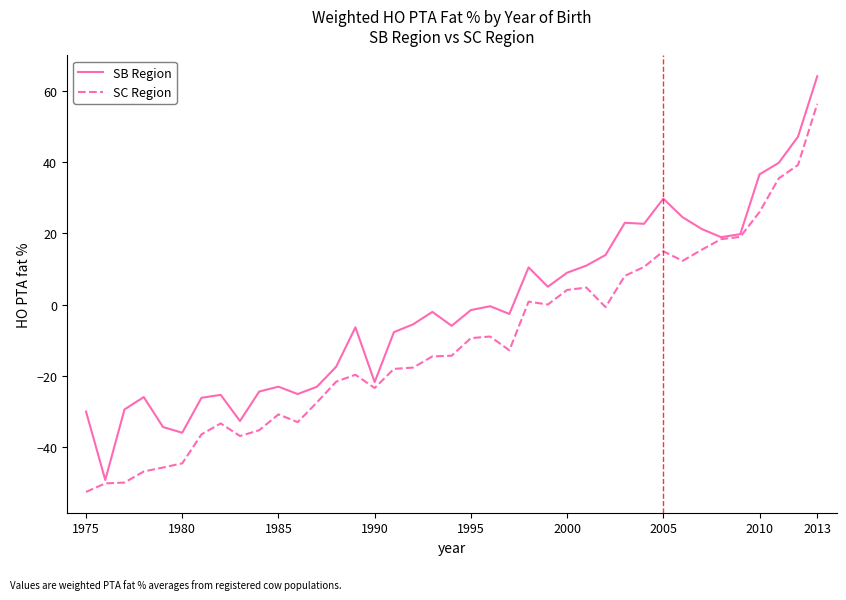

Which series has the largest total across all categories?

SB Region